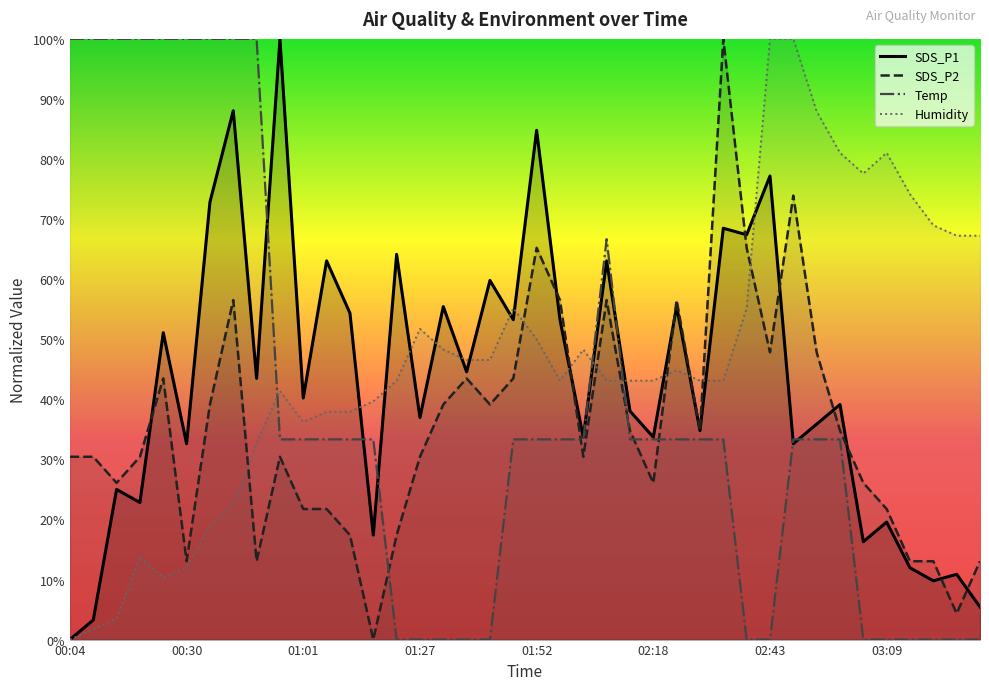

Between 00:19 and 01:52, which is larger?

01:52